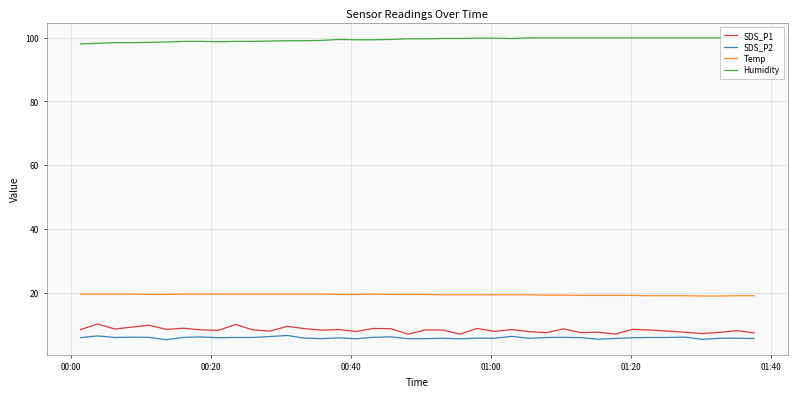

What is the difference between the second highest and minimum values in the Temp series?

0.6